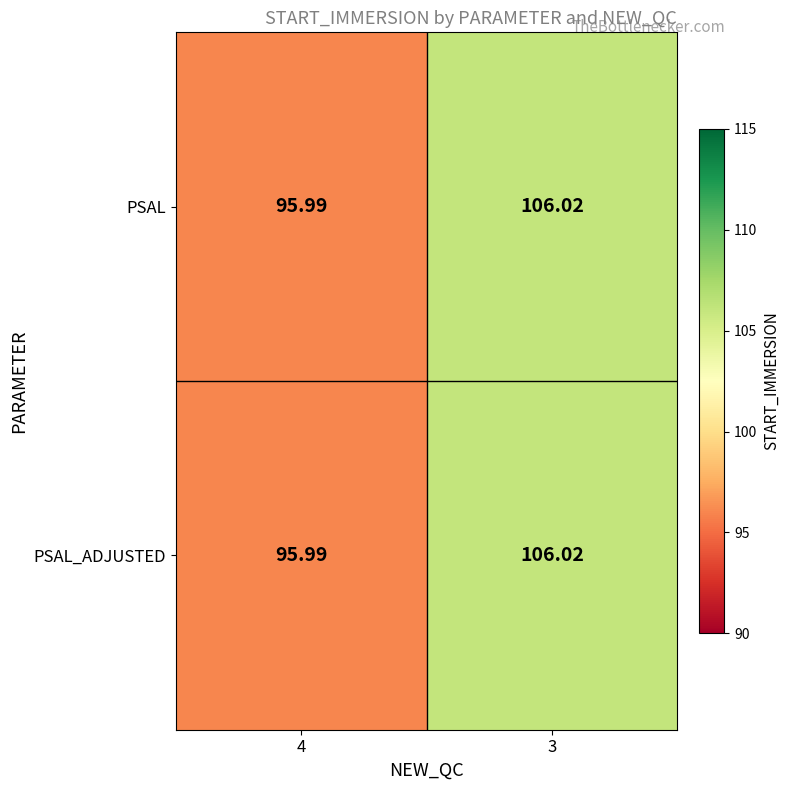

What is the greatest value displayed?

106.0